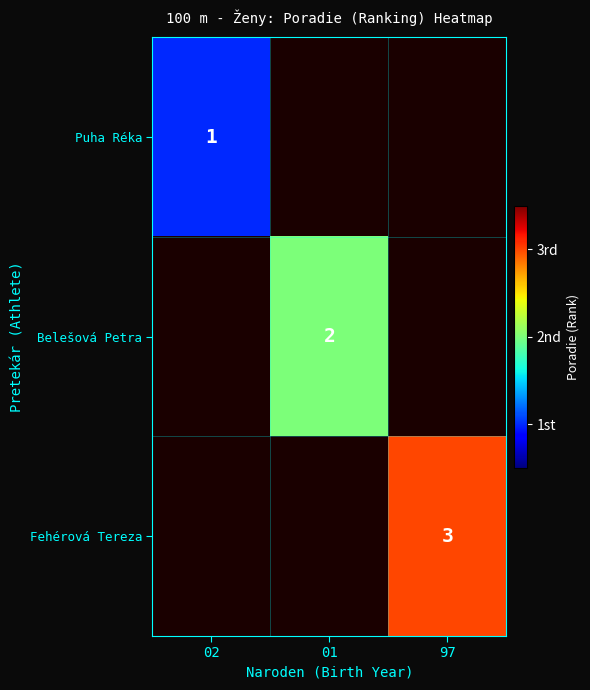

True or false: Puha Réka has a value of 1 at 02.

True